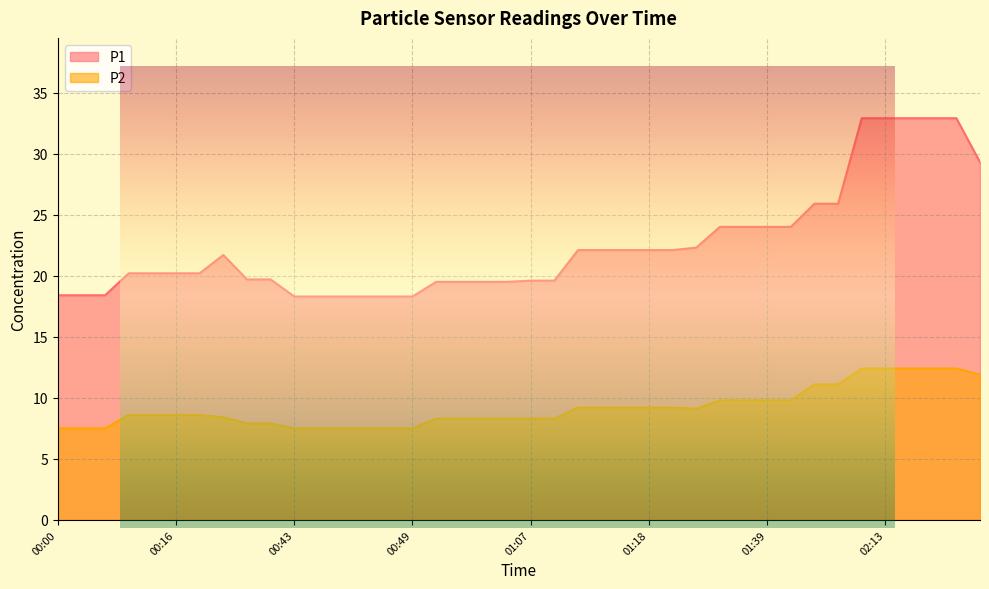

What is the label of the 39th point from the right?

00:07